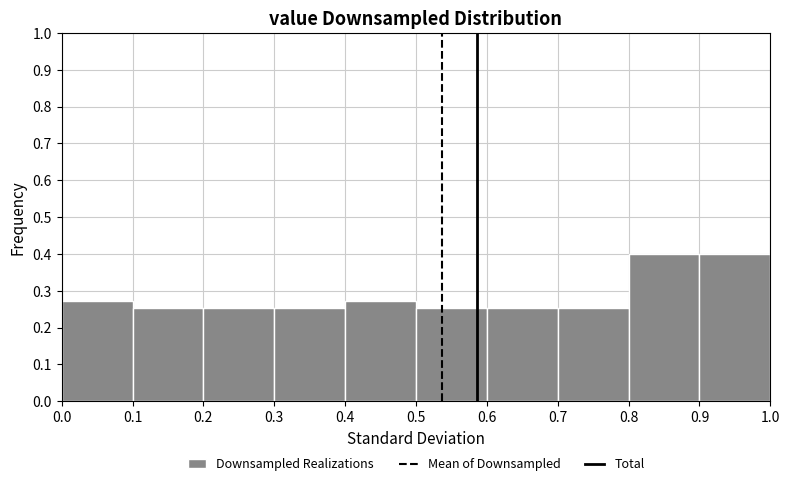

Reading left to right, list every bar in this chart as the range it spans on the x-axis followed by its height. The values are not printed on the chart, so give them approximately, as read against the axis.

0.0 to 0.1: 0.27
0.1 to 0.2: 0.25
0.2 to 0.3: 0.25
0.3 to 0.4: 0.25
0.4 to 0.5: 0.27
0.5 to 0.6: 0.25
0.6 to 0.7: 0.25
0.7 to 0.8: 0.25
0.8 to 0.9: 0.40
0.9 to 1.0: 0.40